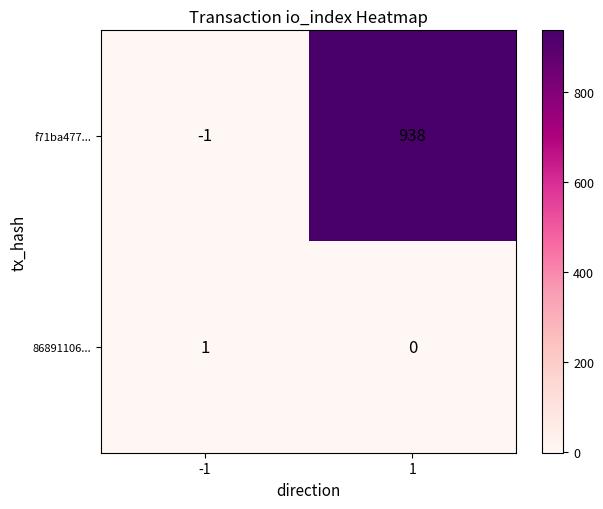

Is it true that 86891106... equals 0 at 1?

True